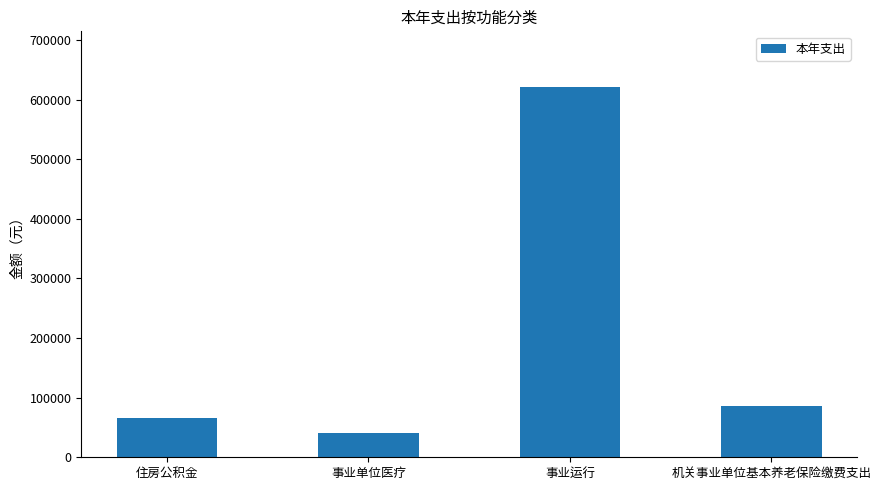

True or false: the data shows 66408.0 at 住房公积金.

True